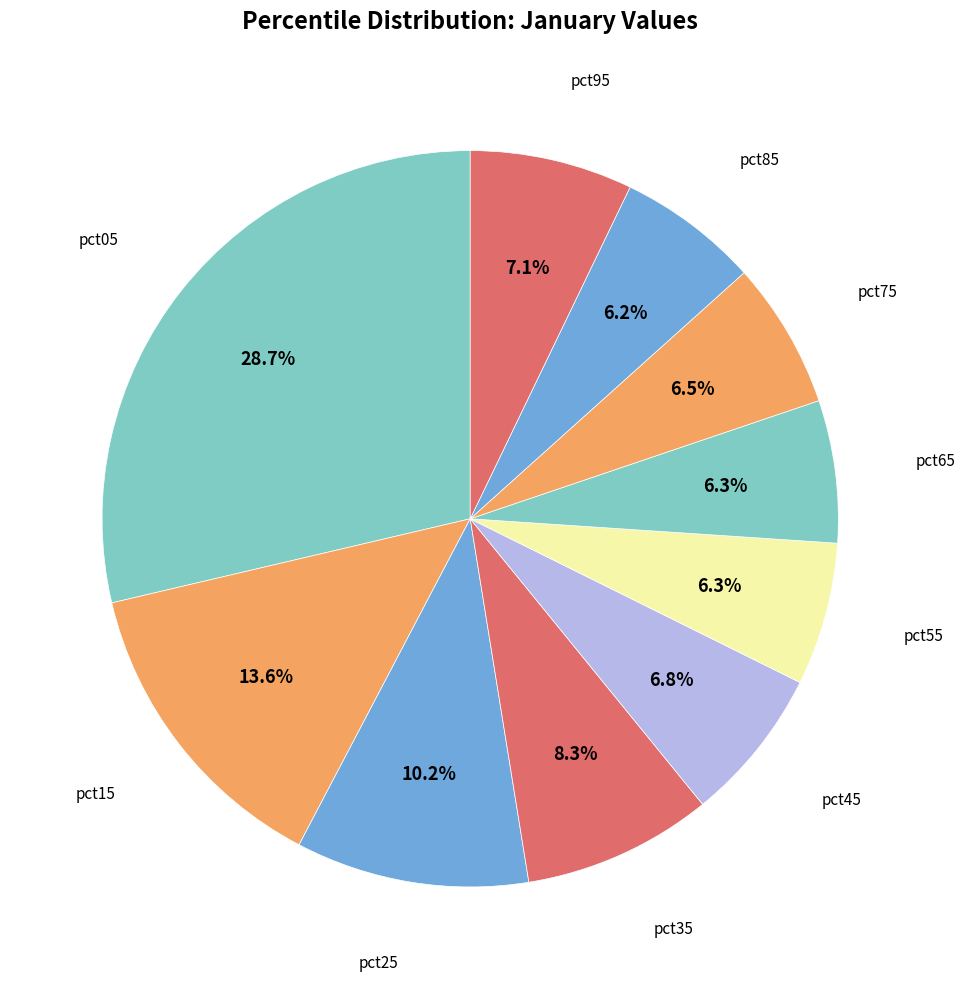

How many slices are in this pie chart?

10